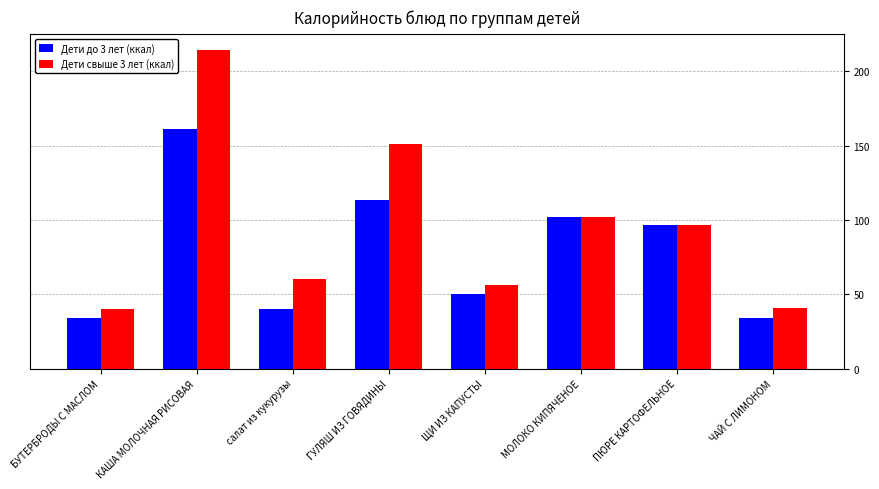

At which category is the sum across all series the highest?

КАША МОЛОЧНАЯ РИСОВАЯ